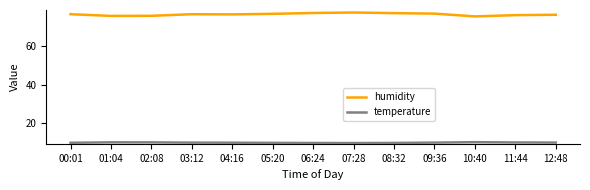

Does the chart display data point markers on the line(s)?

No